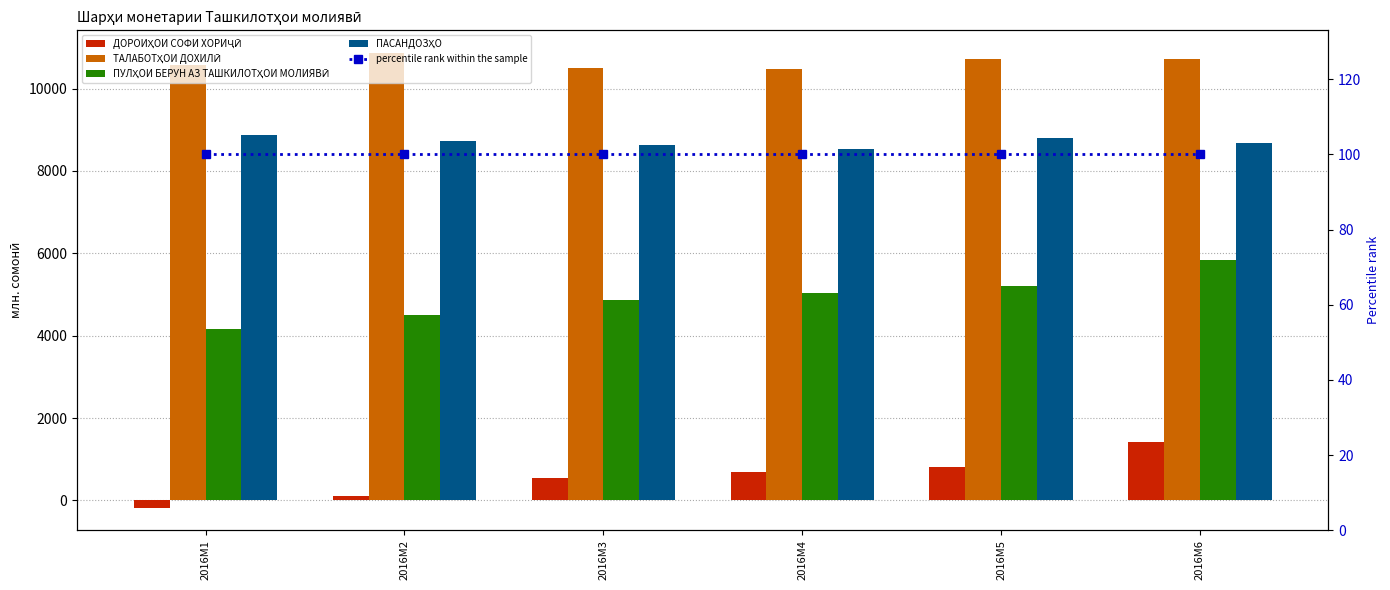

Reading right to left, list all the values displayed in this chart.

ДОРОИҲОИ СОФИ ХОРИҶӢ: 1421.2	802.8	689.1	552.8	111.8	-173.6
ТАЛАБОТҲОИ ДОХИЛӢ: 10708.8	10714.8	10485.0	10495.1	10862.3	10575.3
ПУЛҲОИ БЕРУН АЗ ТАШКИЛОТҲОИ МОЛИЯВӢ: 5843.4	5200.5	5029.3	4867.6	4500.1	4173.9
ПАСАНДОЗҲО: 8669.6	8795.5	8543.5	8617.8	8736.9	8874.8
percentile rank within the sample: 100.0	100.0	100.0	100.0	100.0	100.0